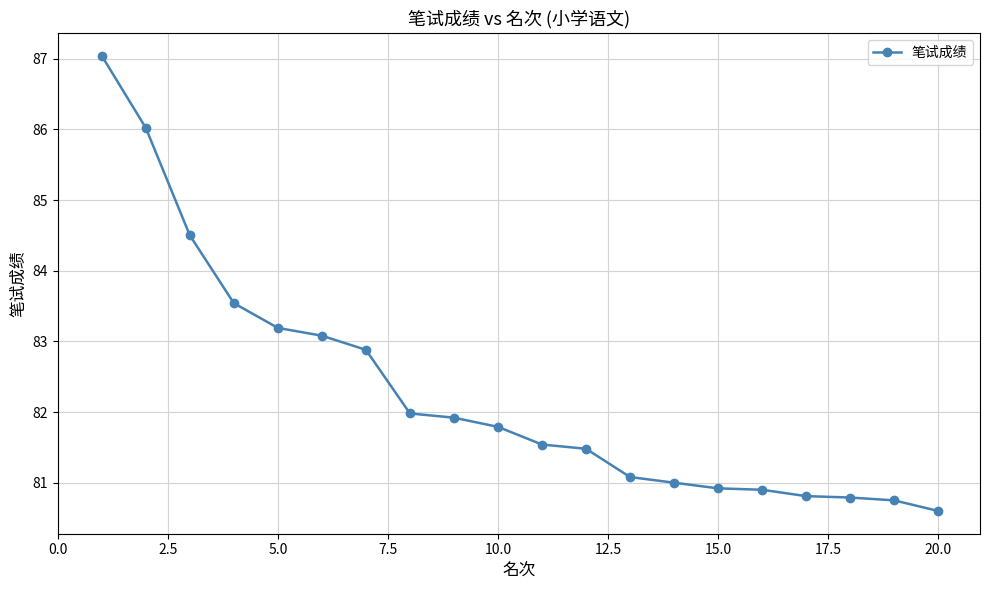

What is the value of the 3rd point from the left?

84.5